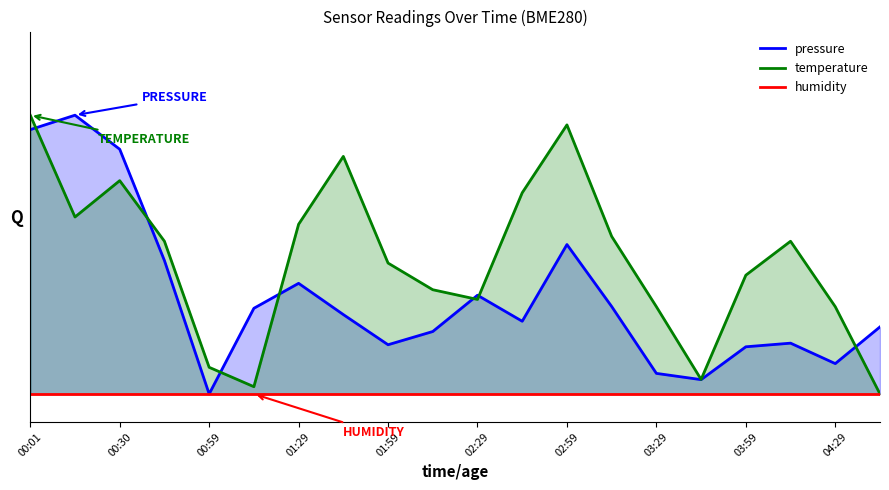

Read the pressure value at 01:29.

0.4